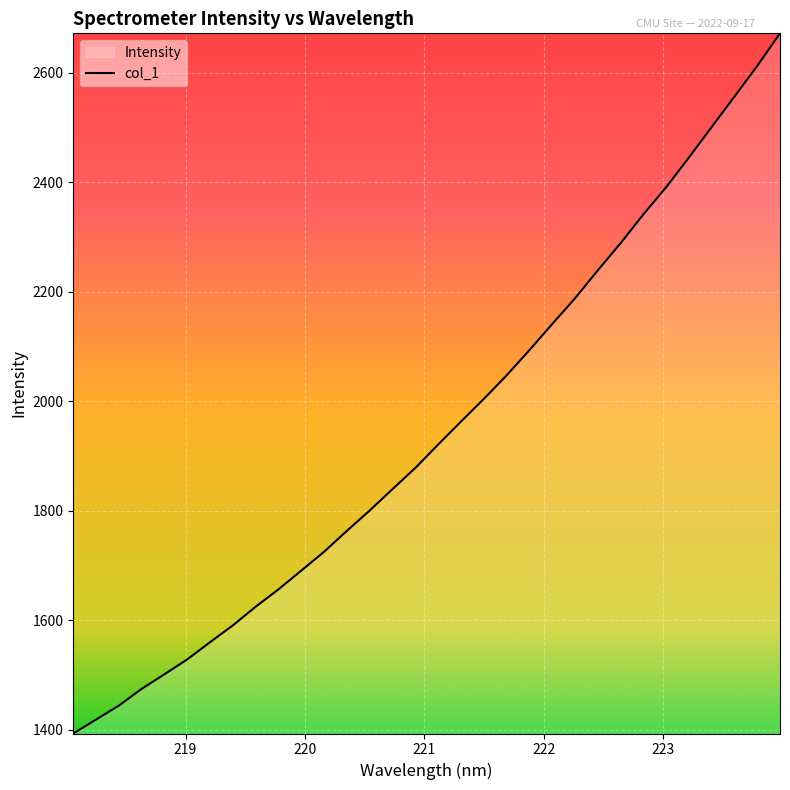

What is the difference between the maximum and minimum values?

1279.3